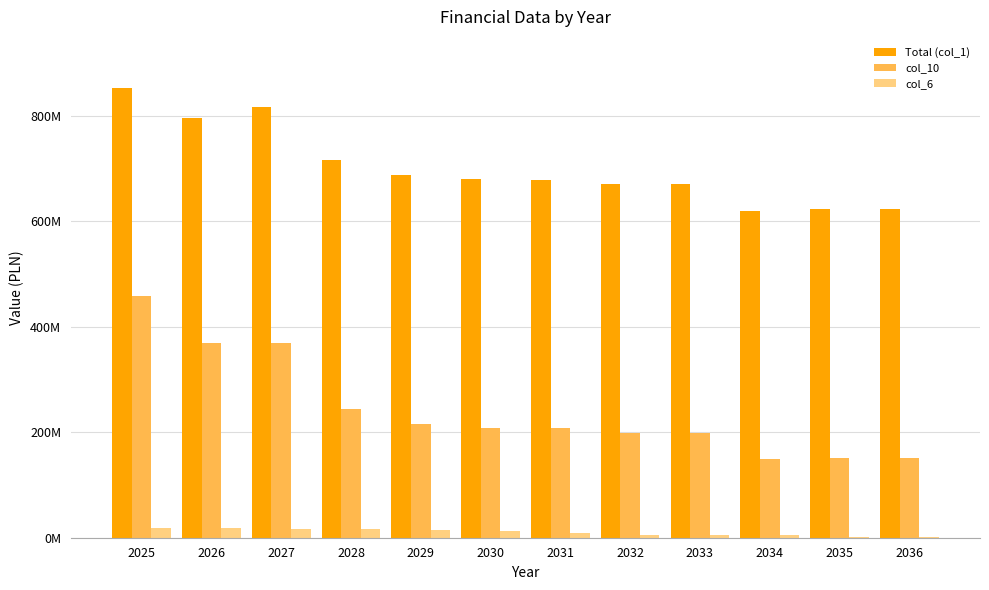

Are the bars horizontal?

No